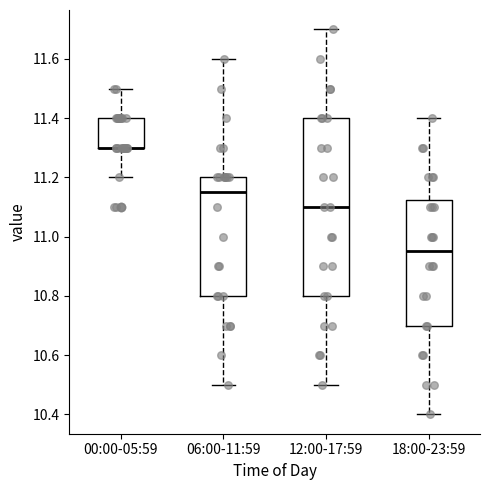

Reading left to right, transcribe this box plot: for each box, give where its median line is, the range the box spans, and where its two whiskers end, as read against the y-axis. The values are not printed on the chart, so give them approximately, as read against the axis.

00:00-05:59: median 11.30 (drawn on the box's lower edge), box 11.30 to 11.40, whiskers 11.20 to 11.50
06:00-11:59: median 11.16, box 10.80 to 11.20, whiskers 10.50 to 11.60
12:00-17:59: median 11.10, box 10.80 to 11.40, whiskers 10.50 to 11.70
18:00-23:59: median 10.96, box 10.70 to 11.12, whiskers 10.40 to 11.40